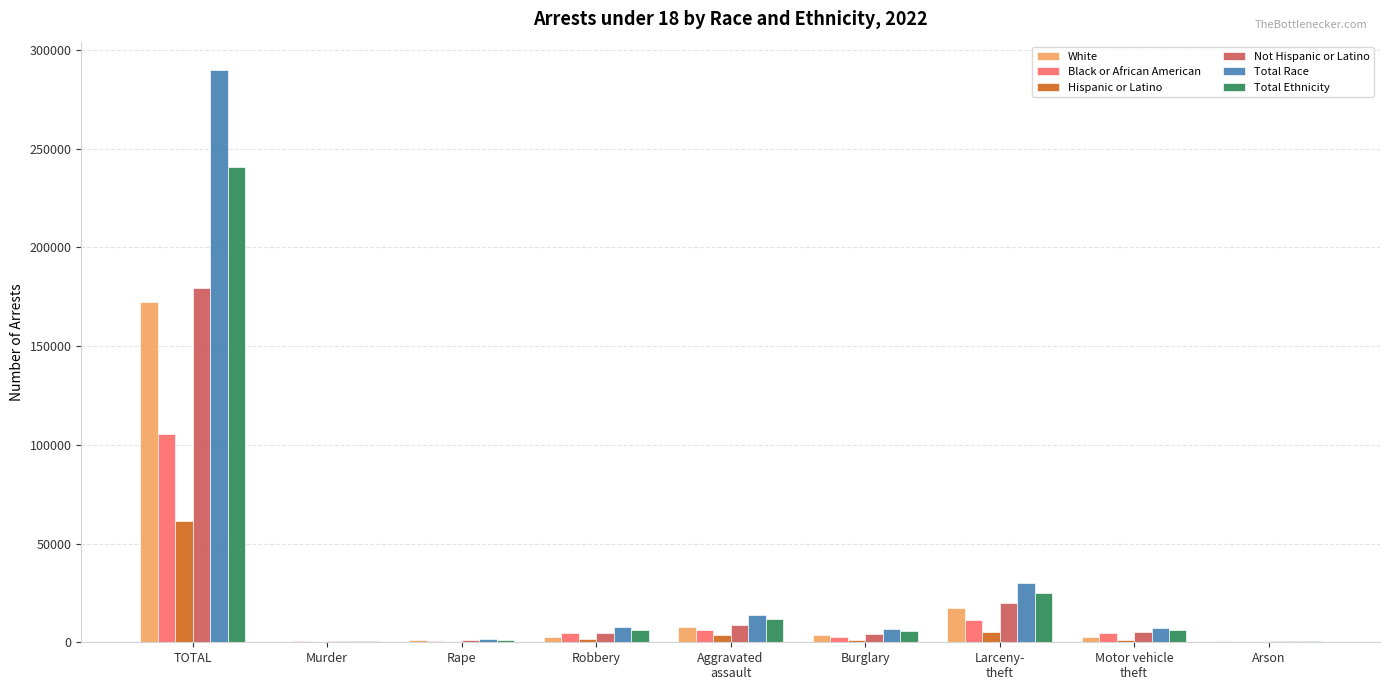

Between TOTAL and Burglary, which series saw the biggest shift?

Total Race